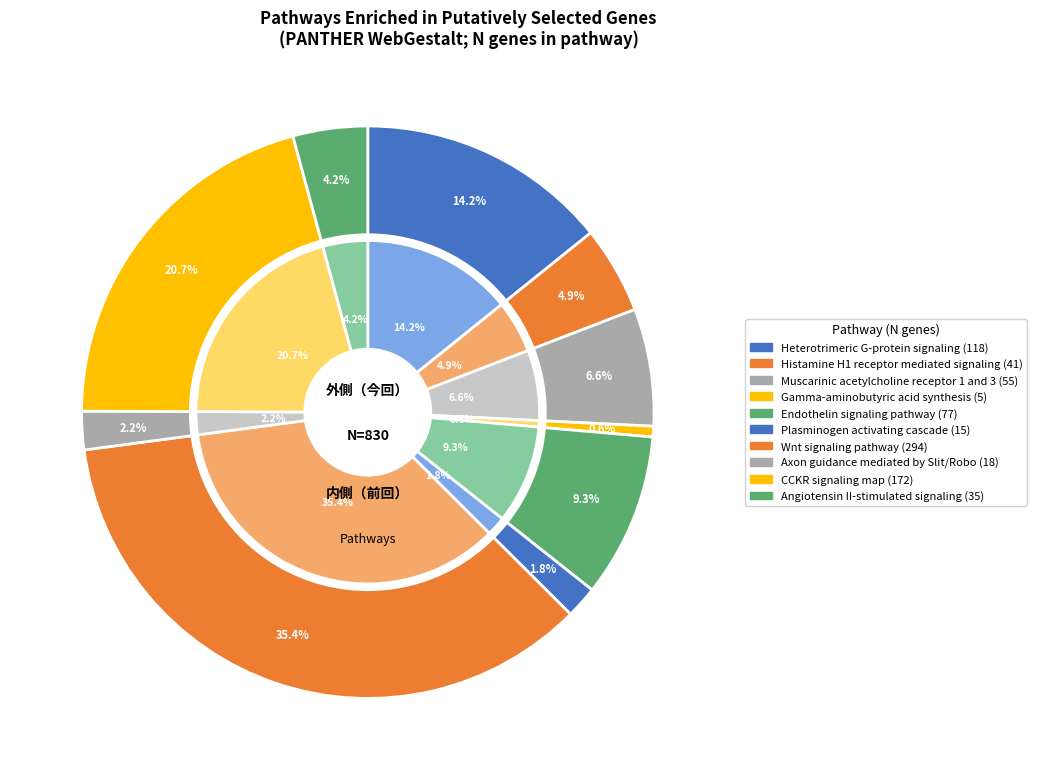

What is the change in value from Axon guidance mediated by Slit/Robo to CCKR signaling map?

+154